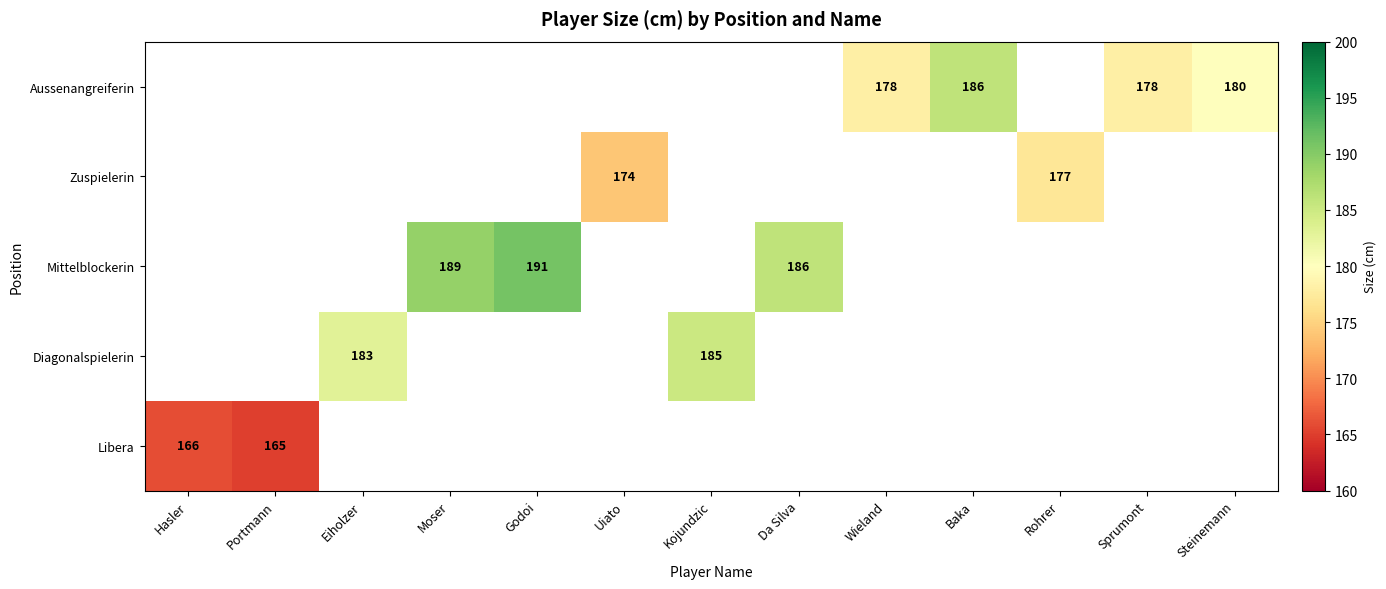

The value of Mittelblockerin at Godoi is 191. True or false?

True